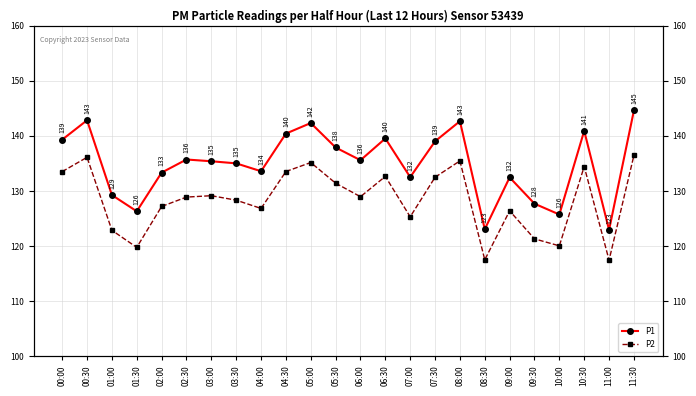

Rank the series by their average value, from highest to lowest.

P1, P2